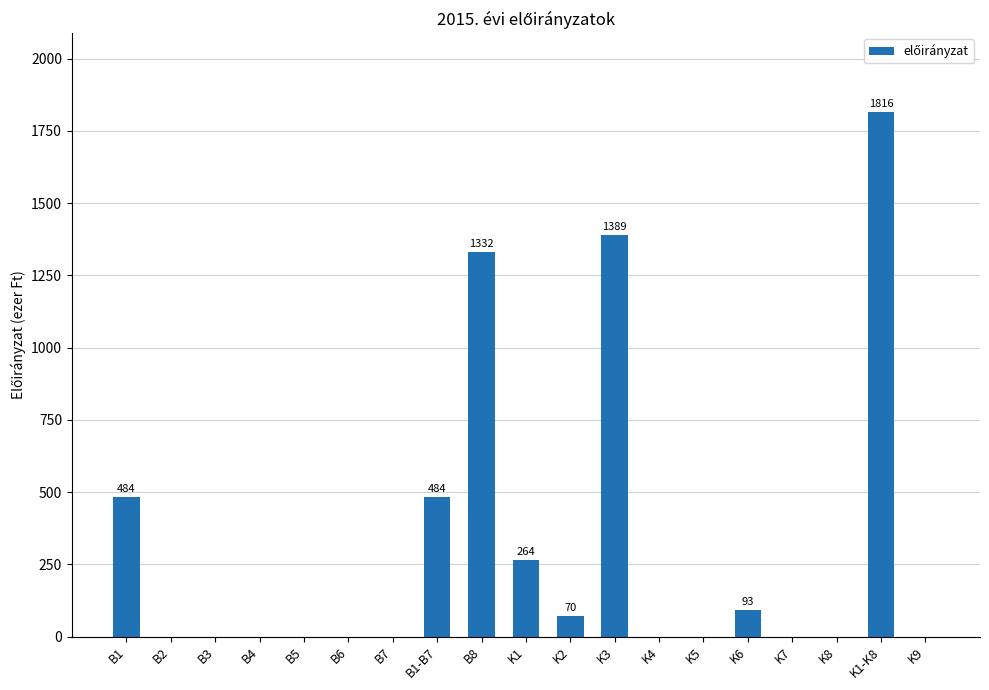

What is the sum of all values?

5932